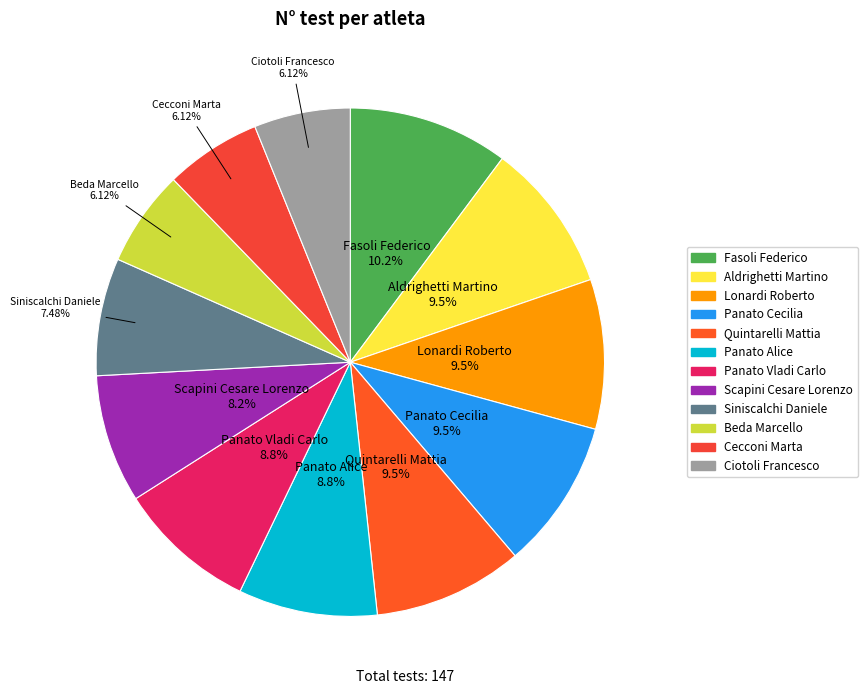

Which slice is the largest?

Fasoli Federico